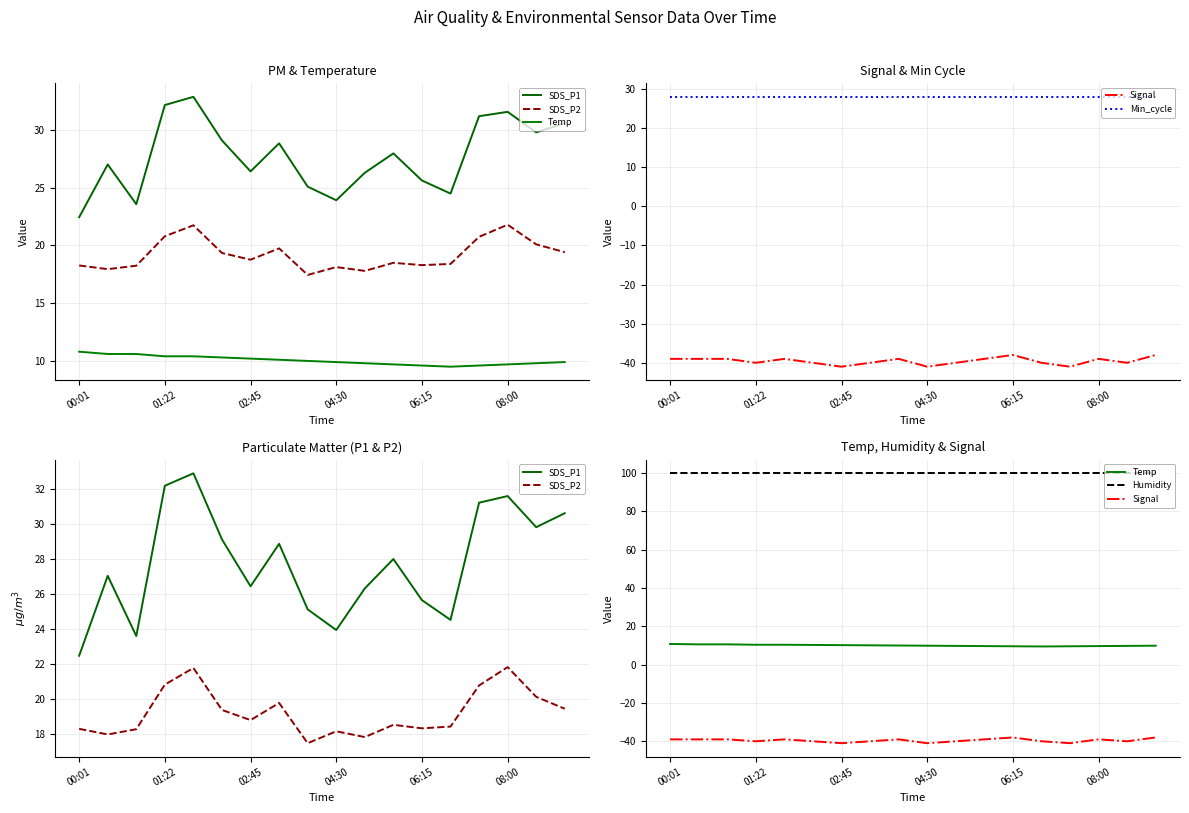

At 06:15, list the series in order from largest to smallest.

Humidity, Min_cycle, SDS_P1, SDS_P2, Temp, Signal